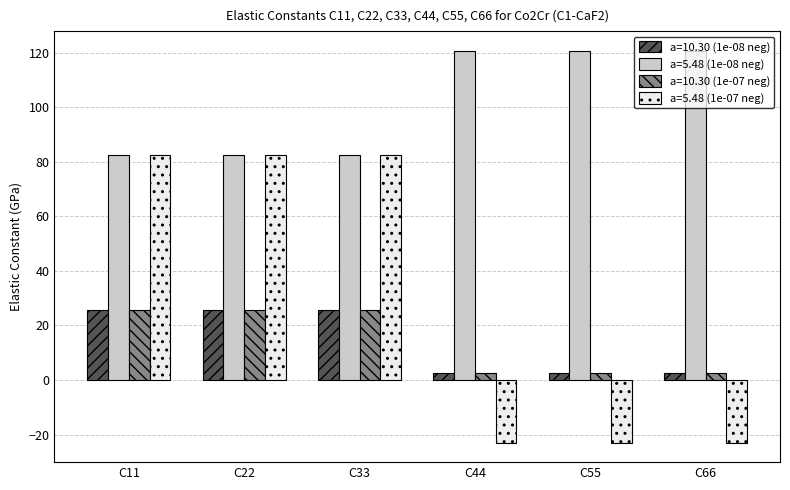

What is the smallest value displayed?

-22.9